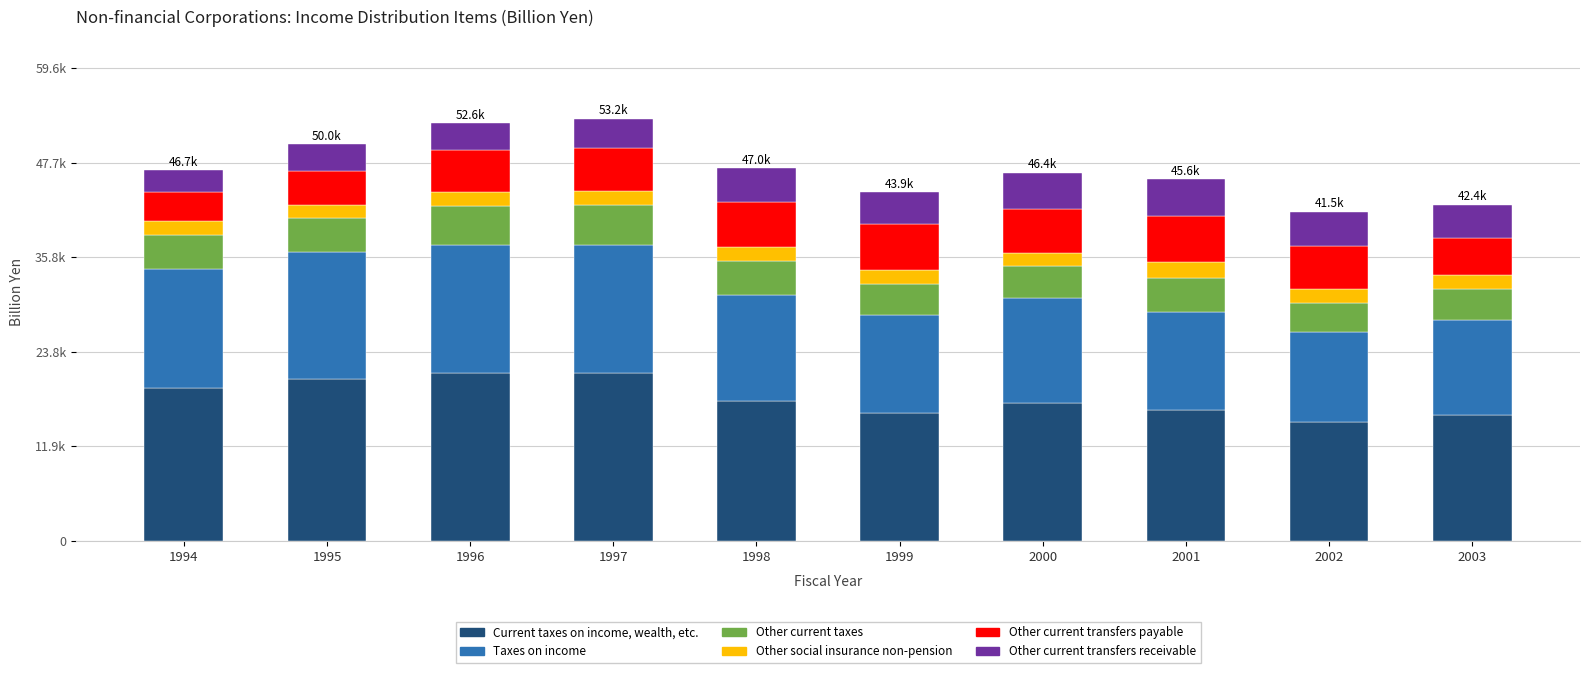

Does the chart contain stacked bars?

Yes